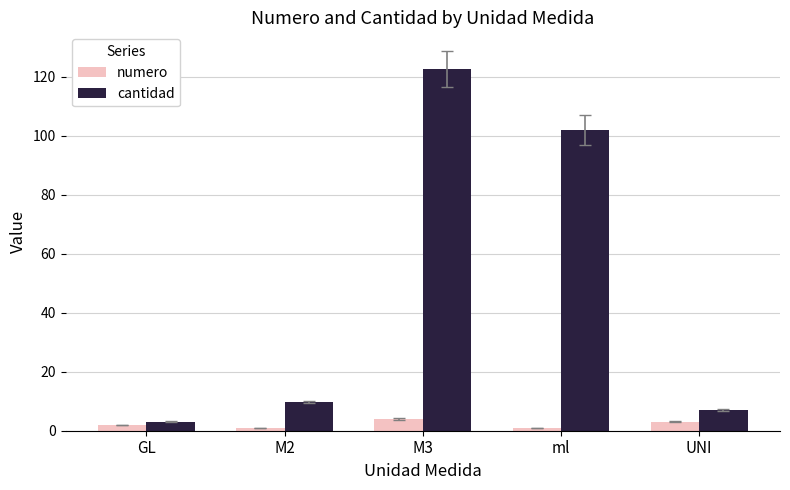

At which category is the sum across all series the highest?

M3